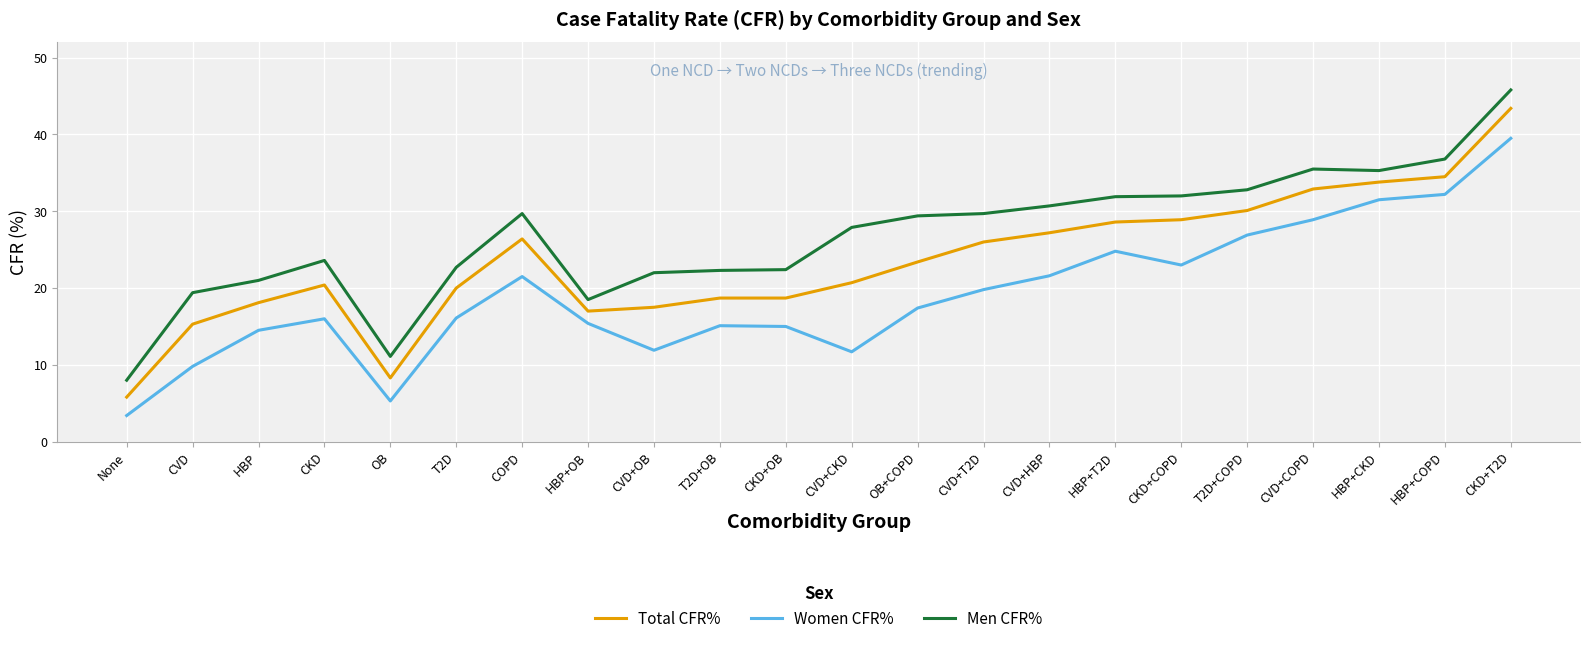

Which series has the largest total across all categories?

Men CFR%